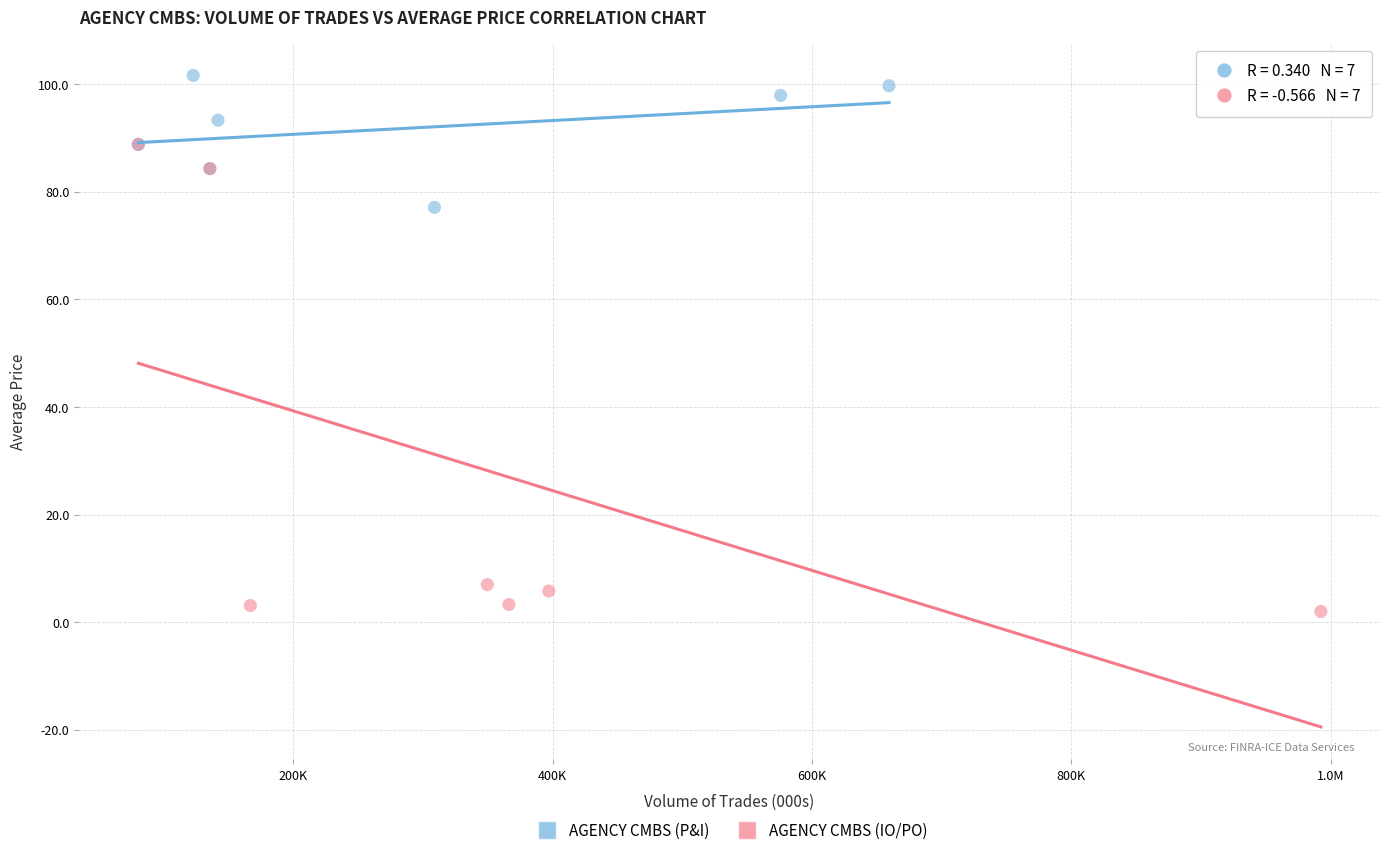

Which series has the largest Y range (max minus min)?

AGENCY CMBS (IO/PO)